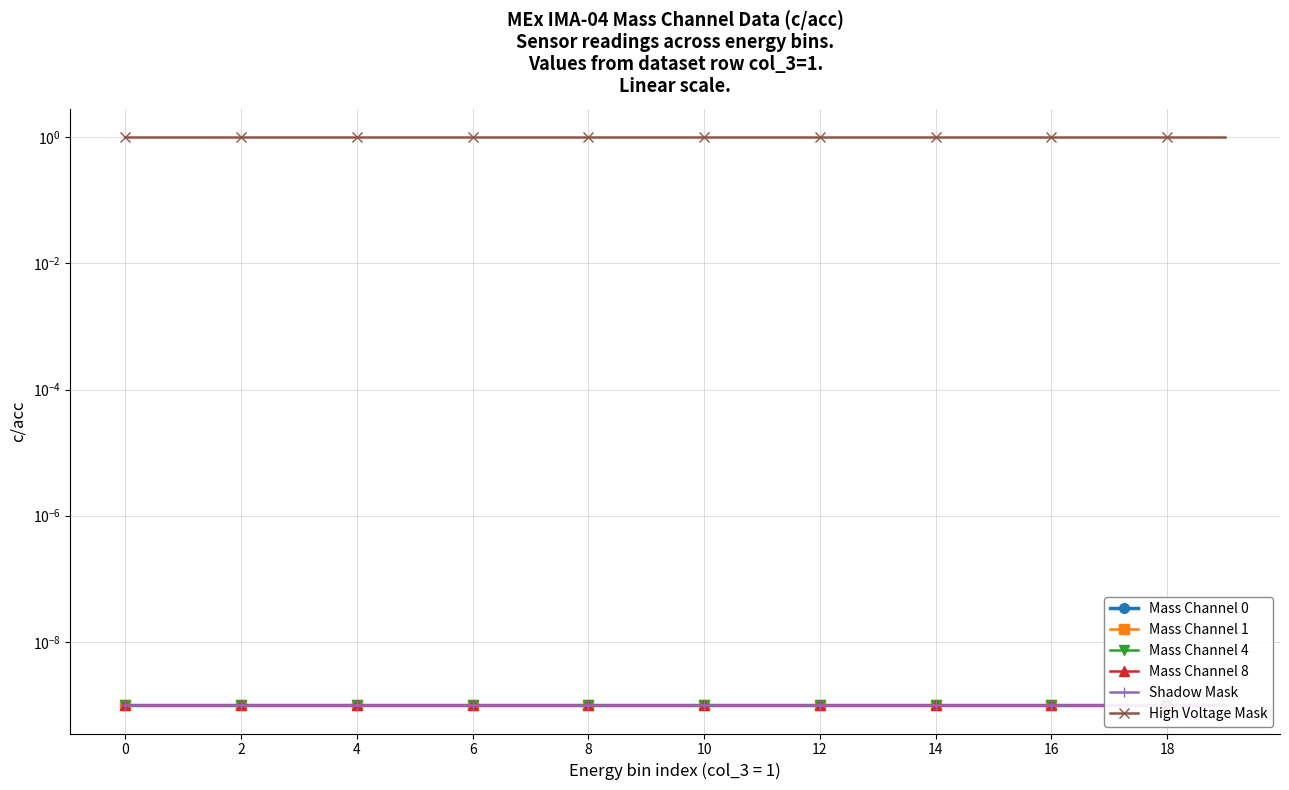

List the series in order of their peak value, lowest first.

Mass Channel 0, Mass Channel 1, Mass Channel 4, Mass Channel 8, Shadow Mask, High Voltage Mask